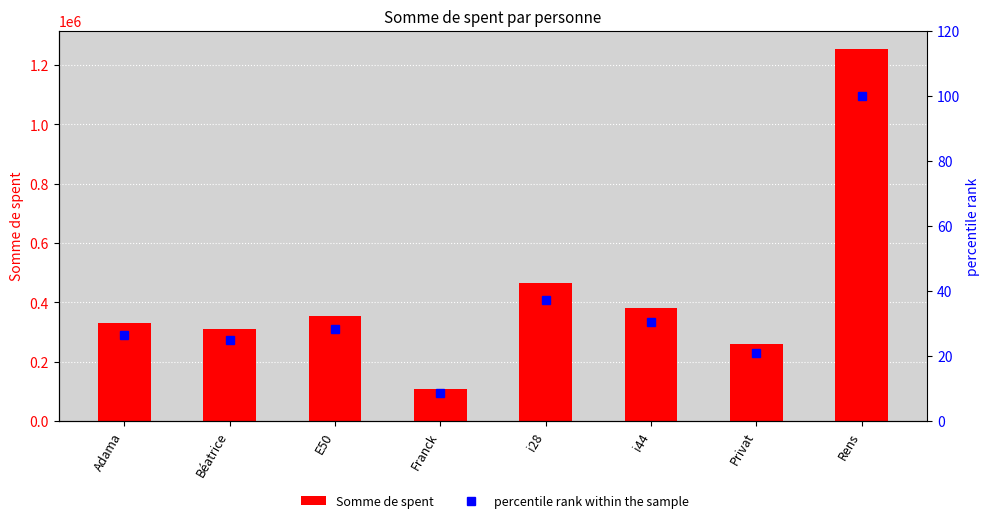

What is the difference between the Somme de spent values at i28 and Béatrice?

154300.0